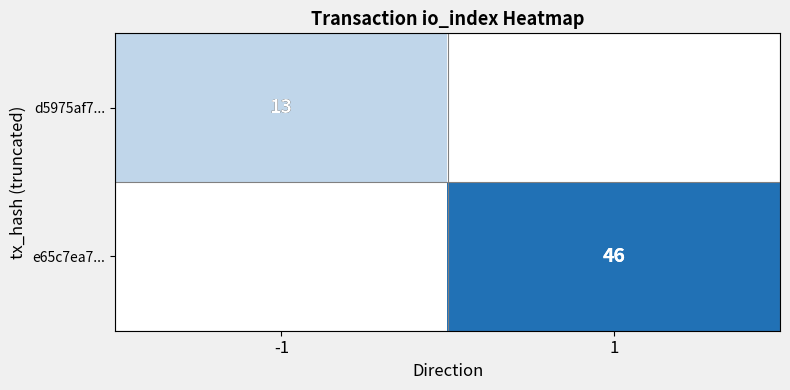

What is the sum of the d5975af7... values at 1 and -1?

13